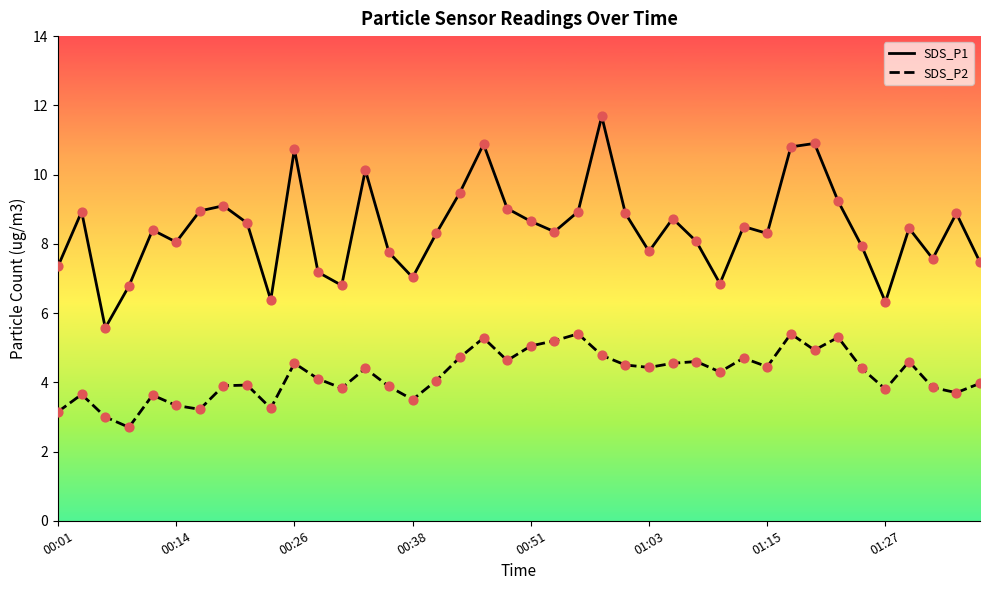

Which series contains the lowest Y value?

SDS_P2